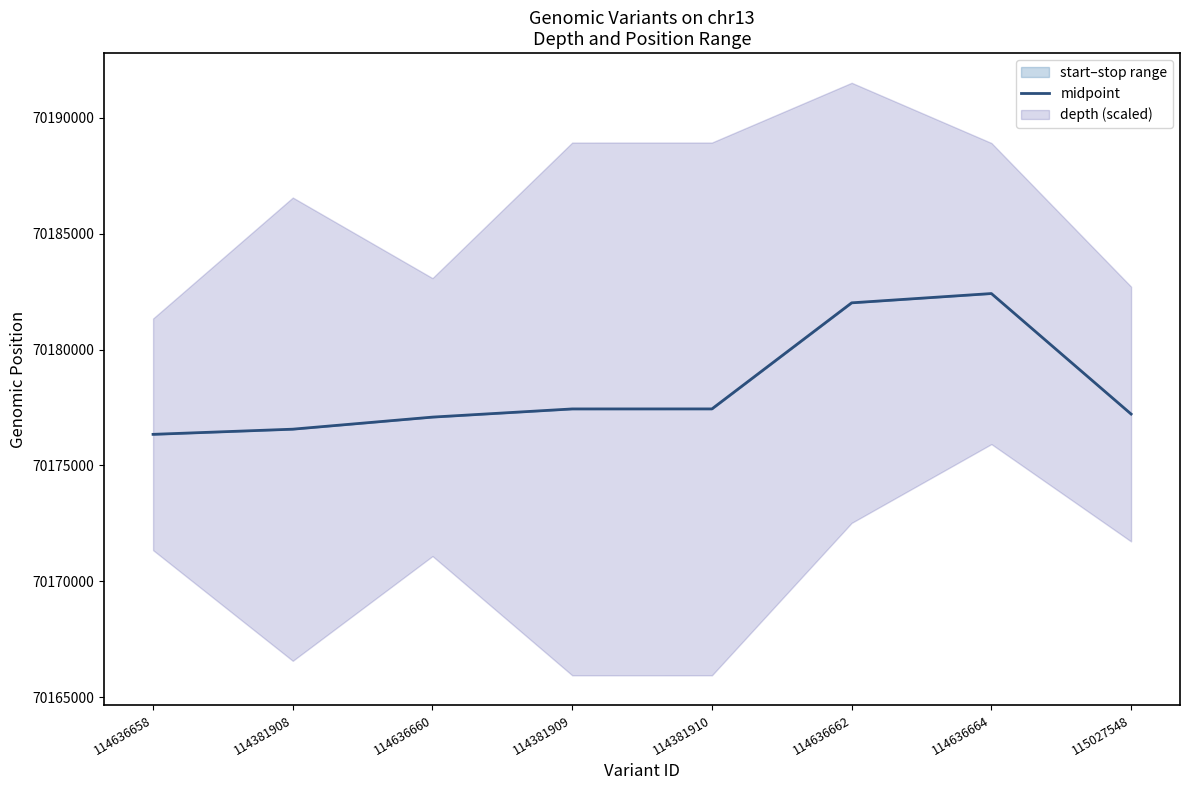

What is the label of the 6th point from the right?

114636660